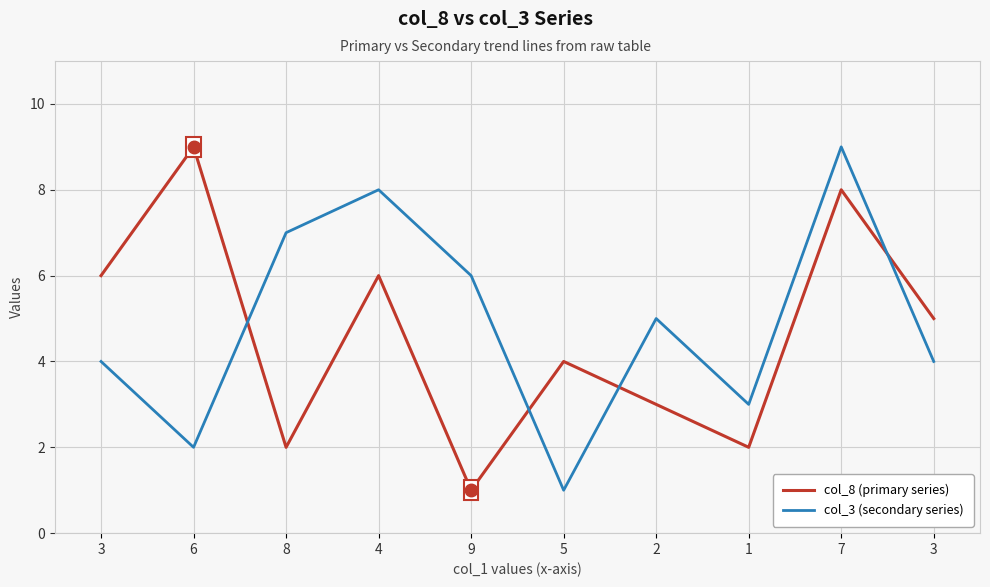

Count the col_3 (secondary series) values in the range 3 to 7.

6